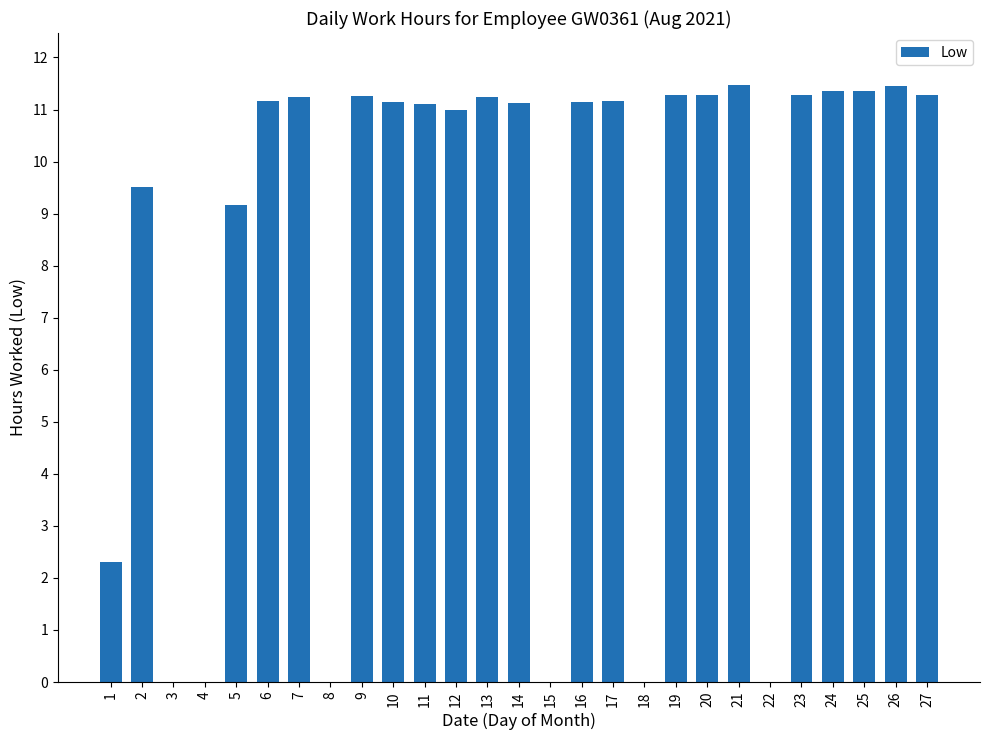

What is the maximum value shown in the chart?

11.5